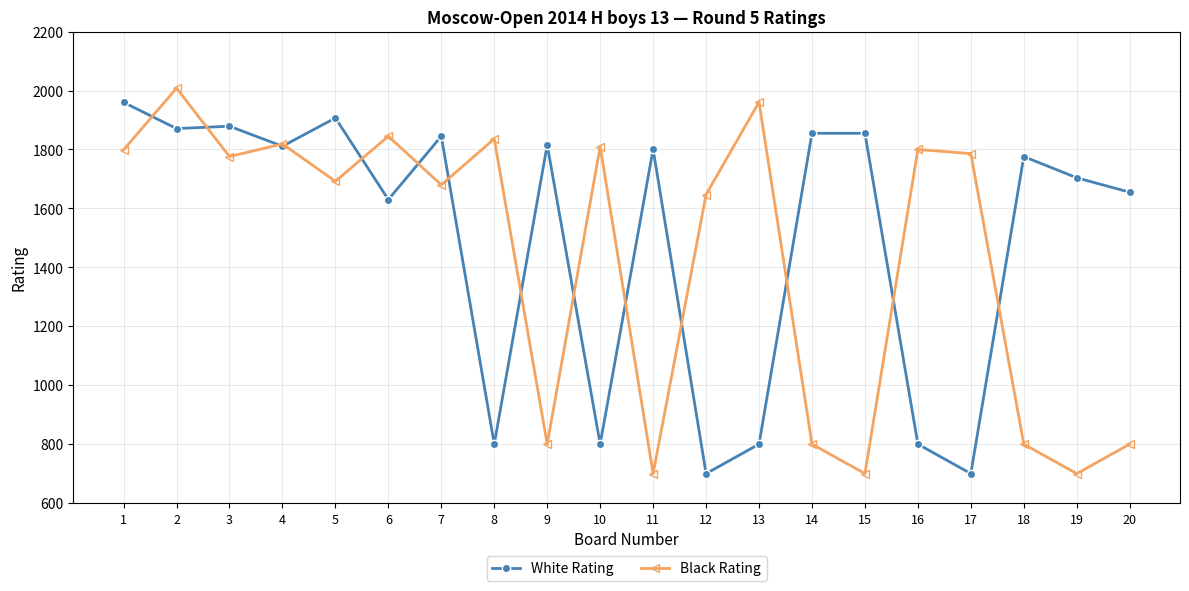

What is the greatest value displayed?

2008